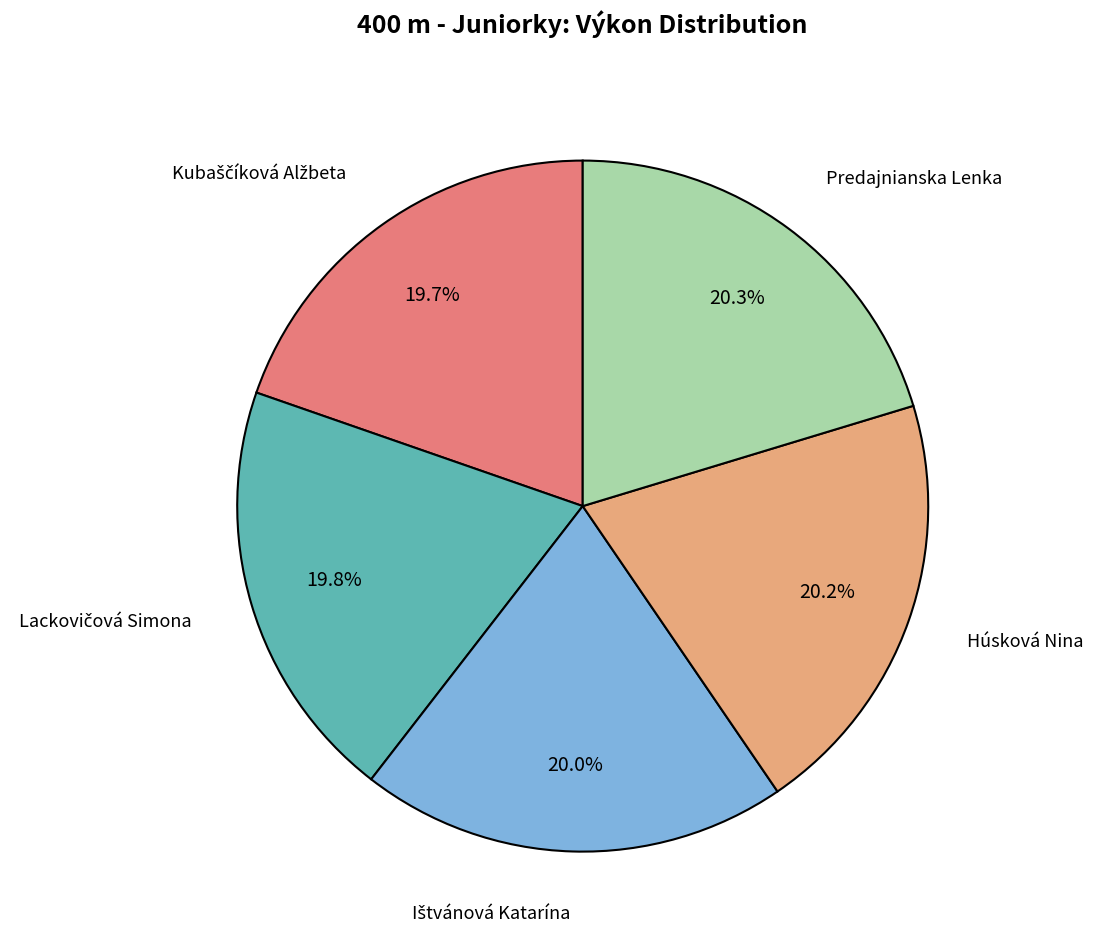

Is there any slice that represents more than half of the pie?

No